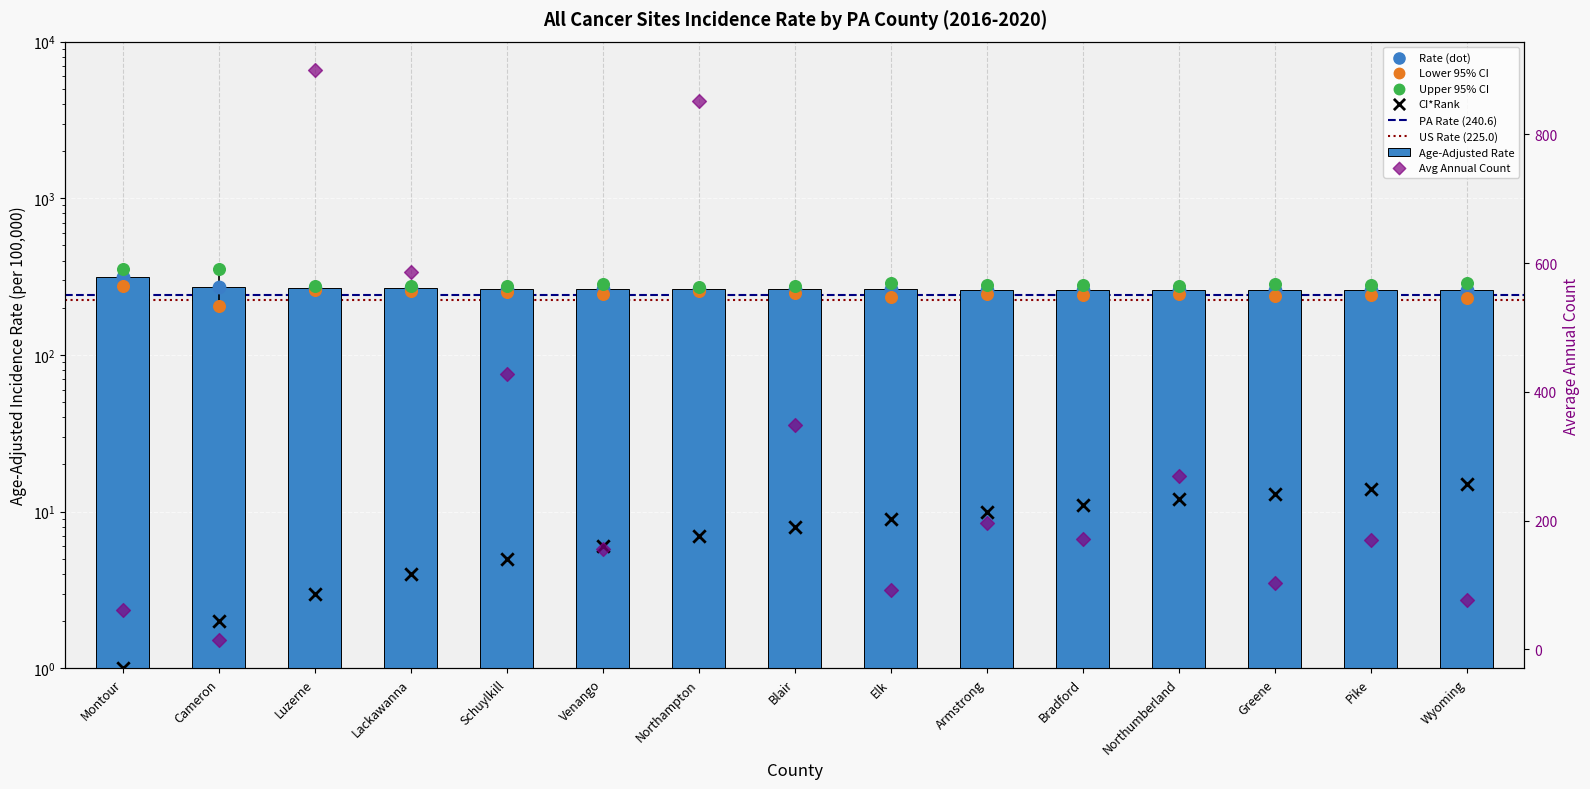

At how many categories does at least one series exceed 105?

15